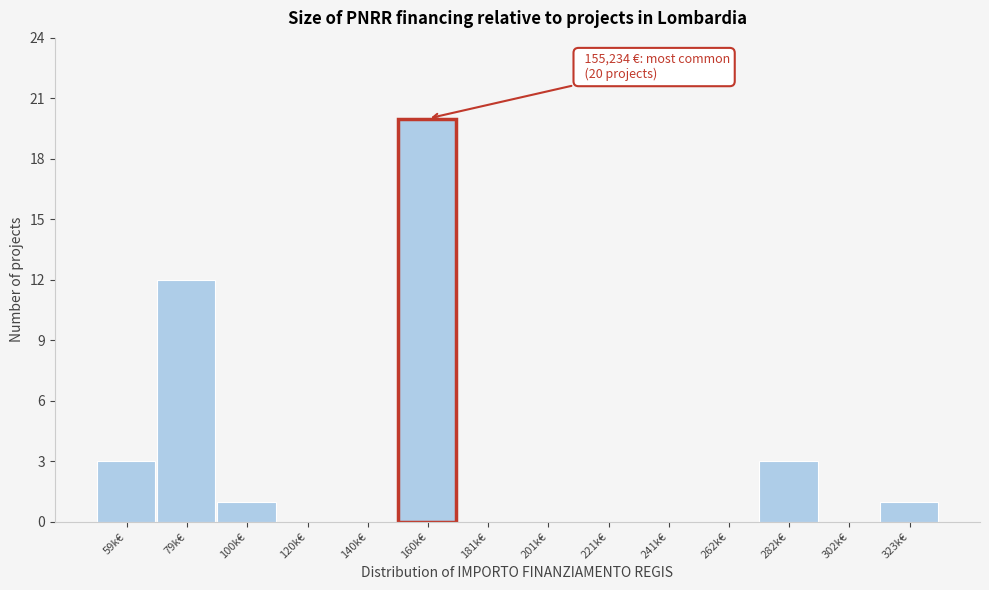

Reading left to right, transcribe all the data shown in this chart.

59k€=3	79k€=12	100k€=1	120k€=0	140k€=0	160k€=20	181k€=0	201k€=0	221k€=0	241k€=0	262k€=0	282k€=3	302k€=0	323k€=1